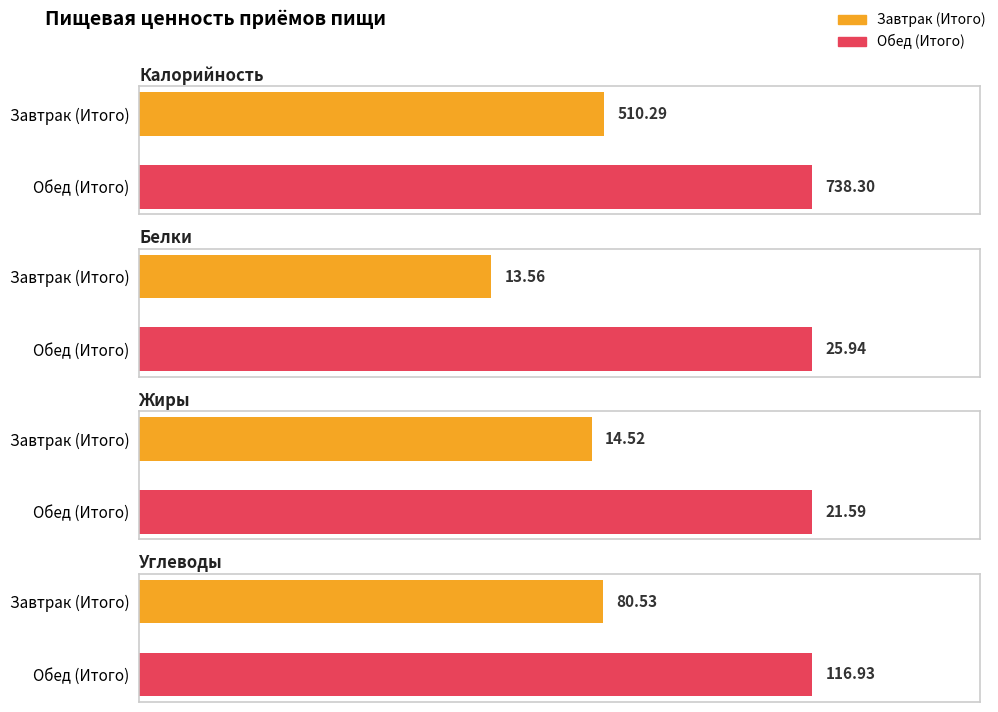

How many bars are there in total?

8